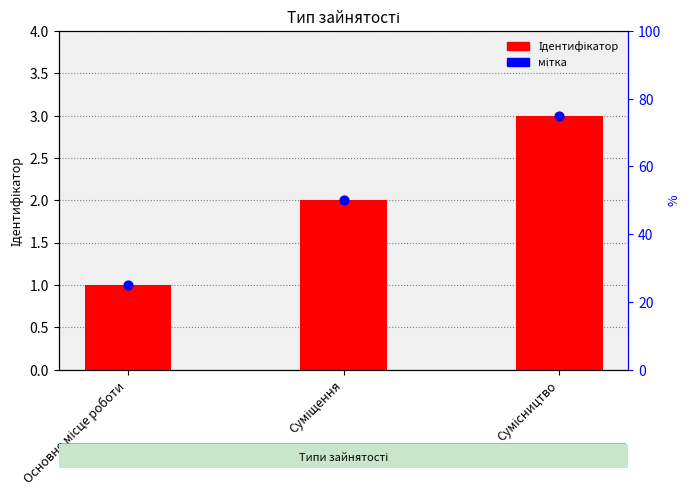

At which category is the sum across all series the highest?

Сумісництво